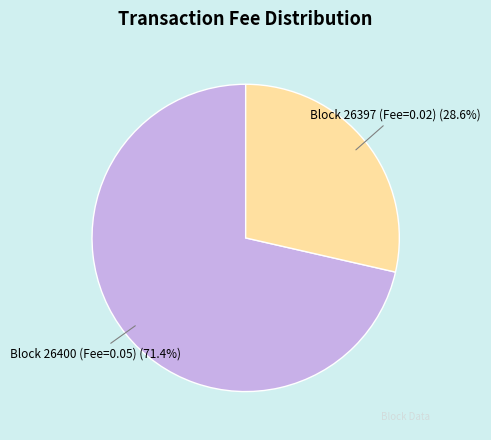

Rank the categories by value from lowest to highest.

Block 26397 (Fee=0.02), Block 26400 (Fee=0.05)